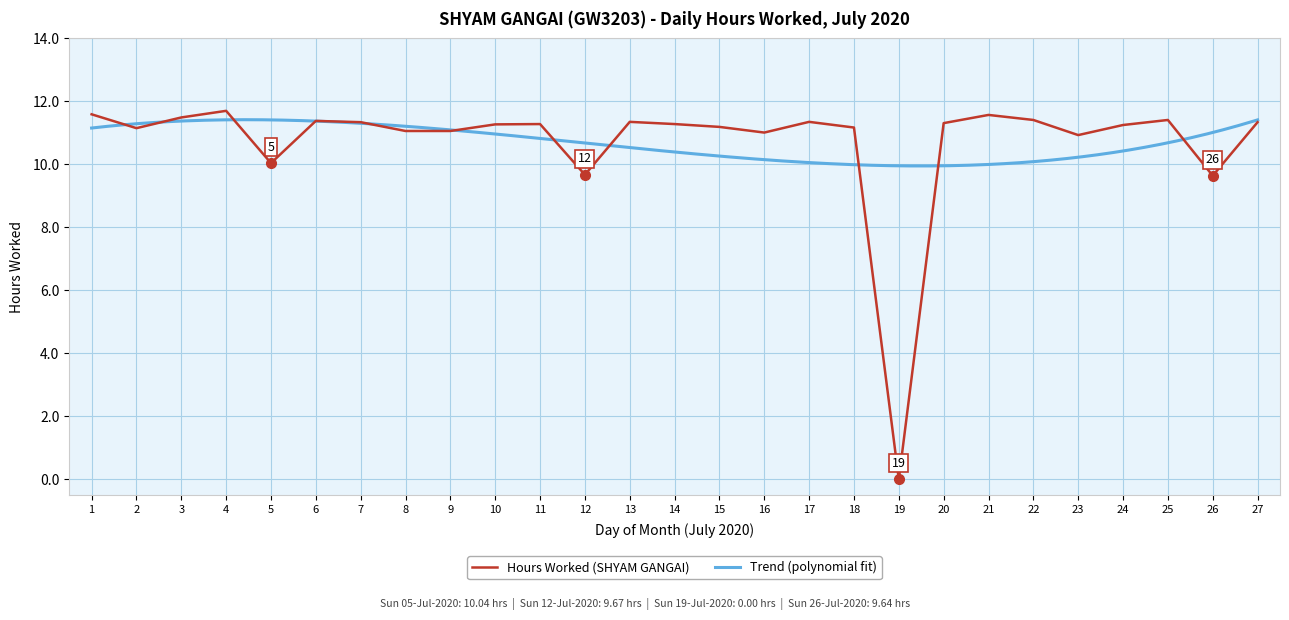

Is it true that the value at 9 is 11.1?

True